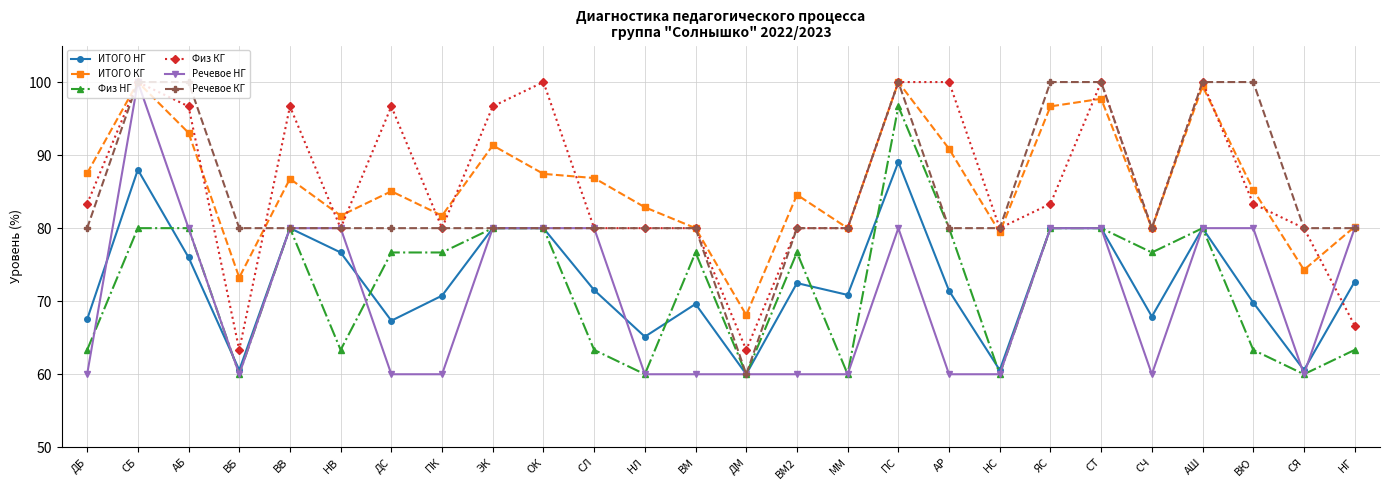

True or false: Физ НГ and ИТОГО КГ cross at least once.

False